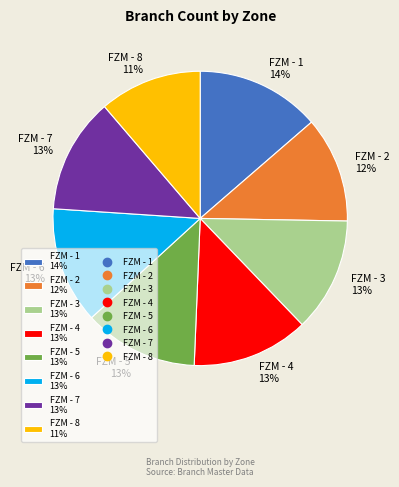

Which has a higher value, FZM - 8 or FZM - 4?

FZM - 4